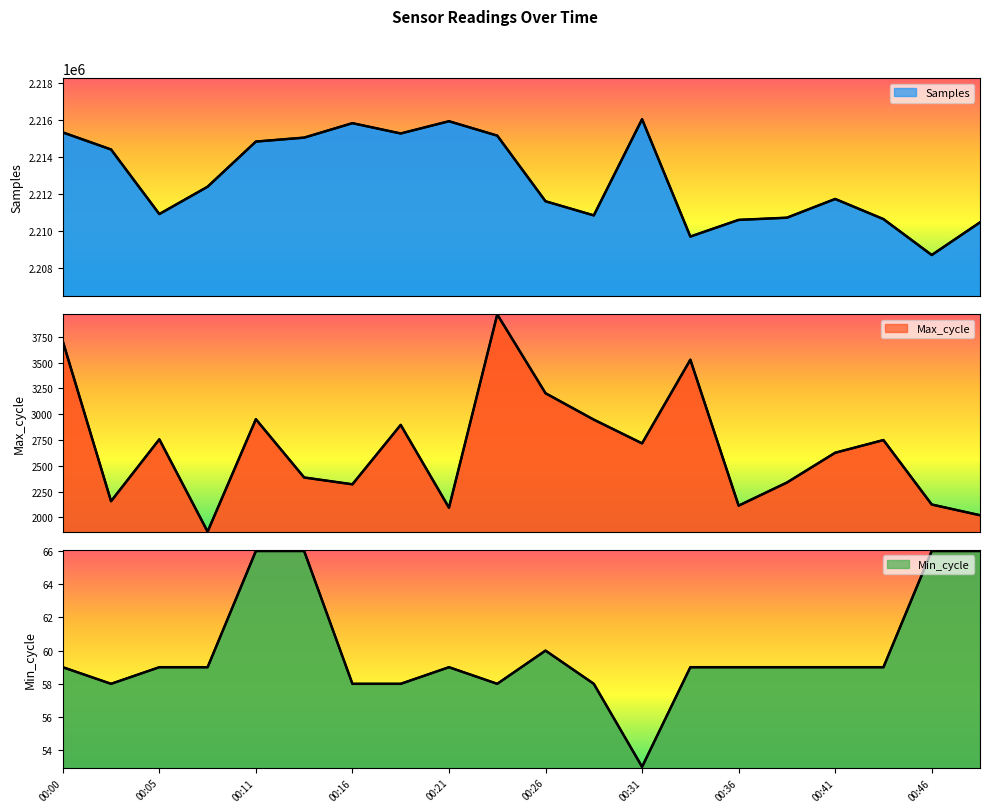

Where is Min_cycle nearest to the value 59?

00:00